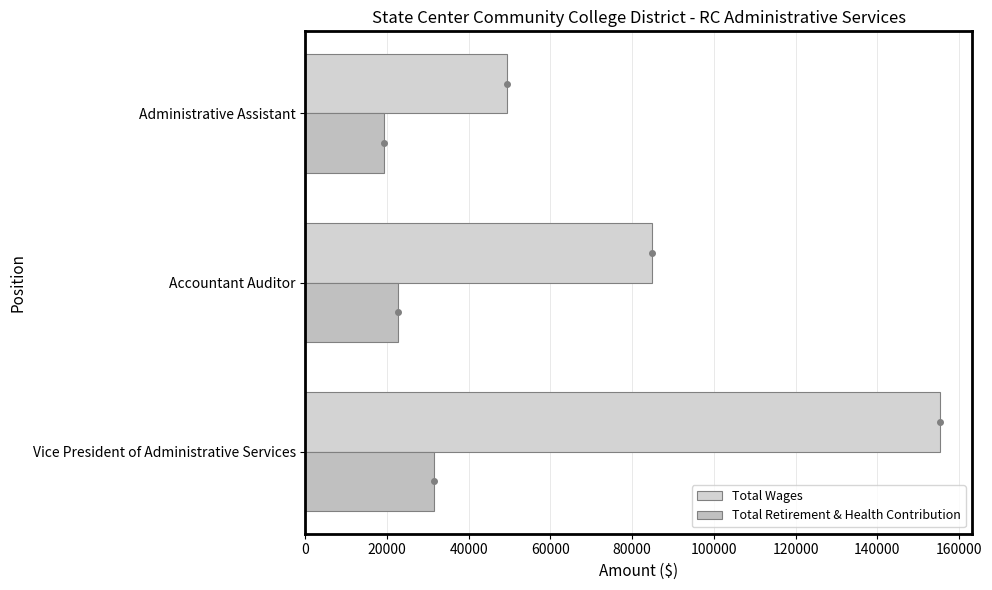

What is the difference between the maximum and minimum values in the Total Wages series?

106172